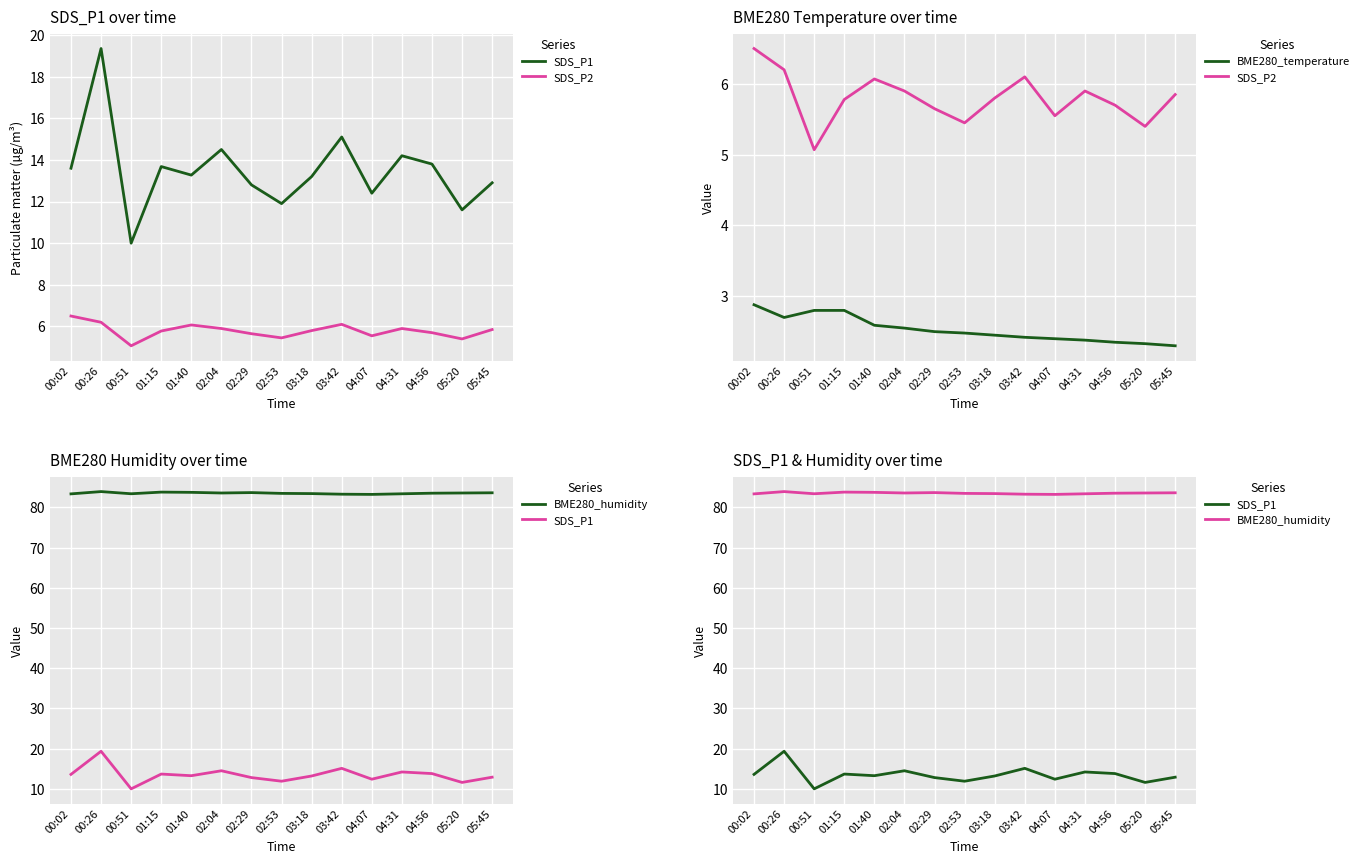

Is it true that SDS_P1 equals 13.2 at 03:18?

True